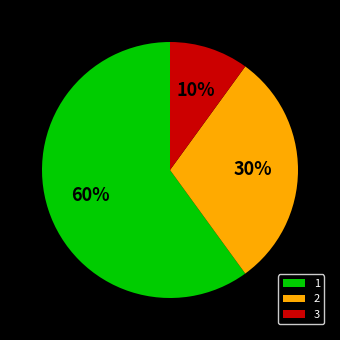

Which category has the biggest portion of the pie?

1